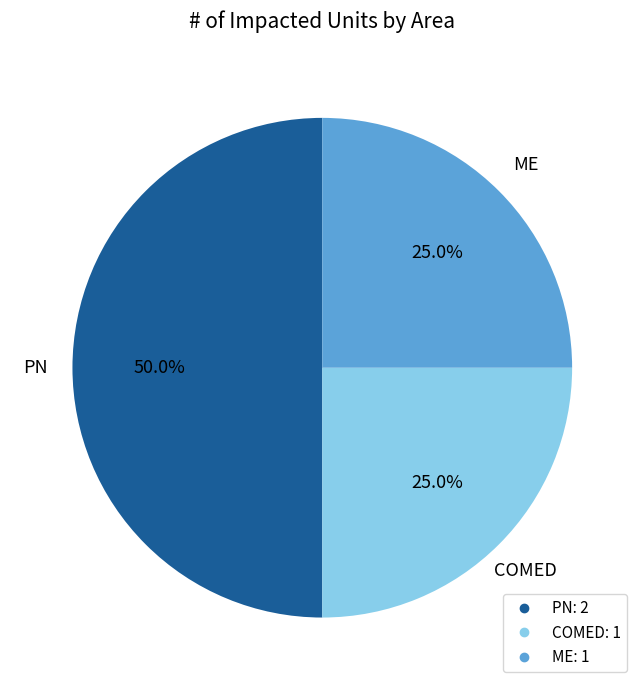

Which has a higher value, PN or ME?

PN